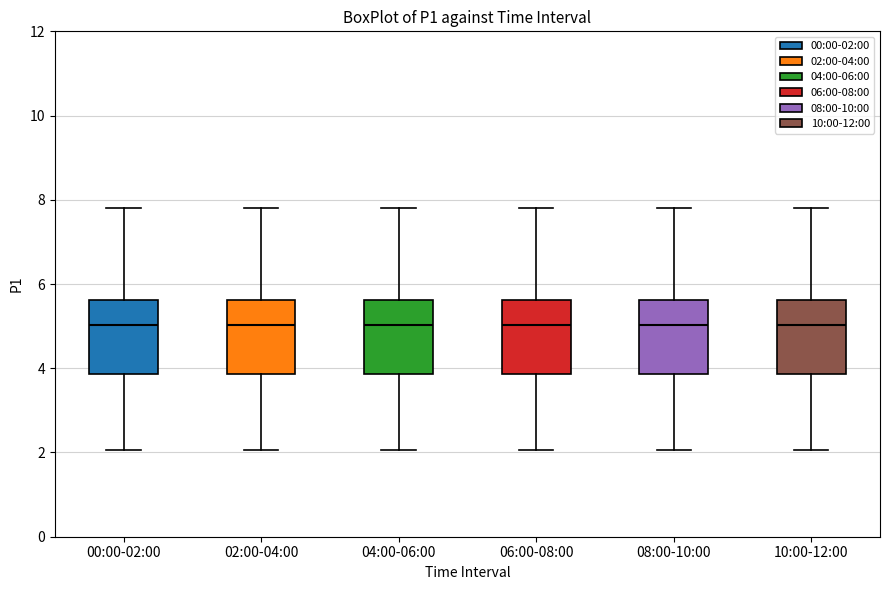

Reading left to right, transcribe this box plot: for each box, give where its median line is, the range the box spans, and where its two whiskers end, as read against the y-axis. The values are not printed on the chart, so give them approximately, as read against the axis.

00:00-02:00: median 5.0, box 3.8 to 5.6, whiskers 2.0 to 7.8
02:00-04:00: median 5.0, box 3.8 to 5.6, whiskers 2.0 to 7.8
04:00-06:00: median 5.0, box 3.8 to 5.6, whiskers 2.0 to 7.8
06:00-08:00: median 5.0, box 3.8 to 5.6, whiskers 2.0 to 7.8
08:00-10:00: median 5.0, box 3.8 to 5.6, whiskers 2.0 to 7.8
10:00-12:00: median 5.0, box 3.8 to 5.6, whiskers 2.0 to 7.8